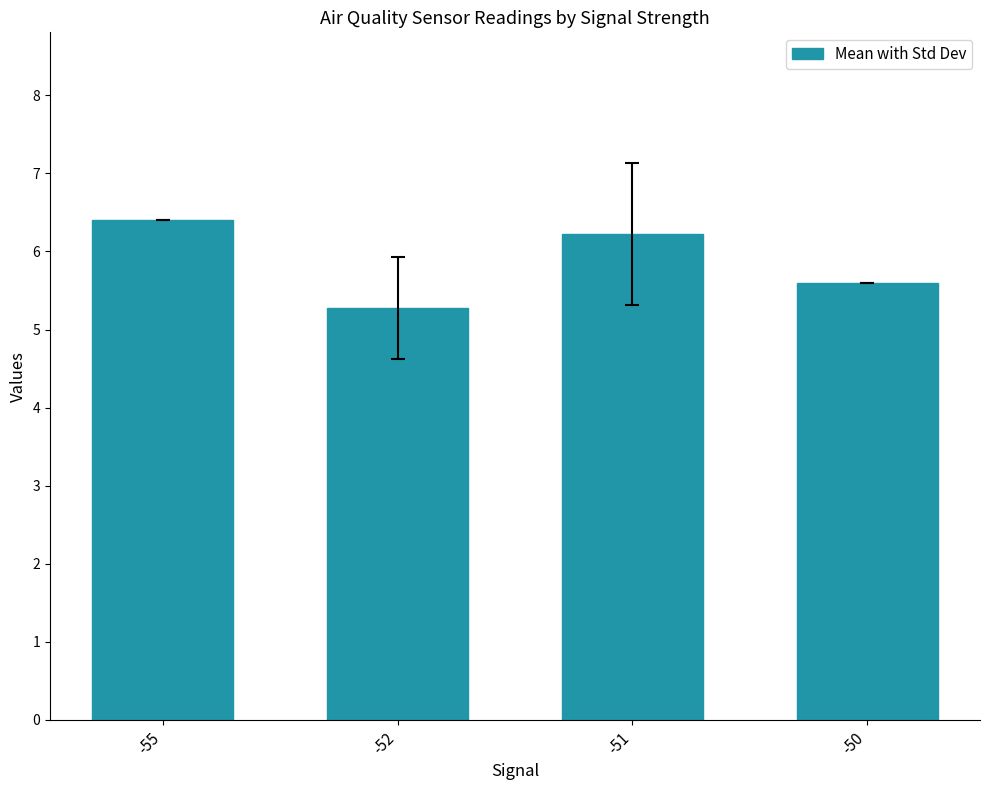

What is the difference between the maximum and minimum values?

1.1